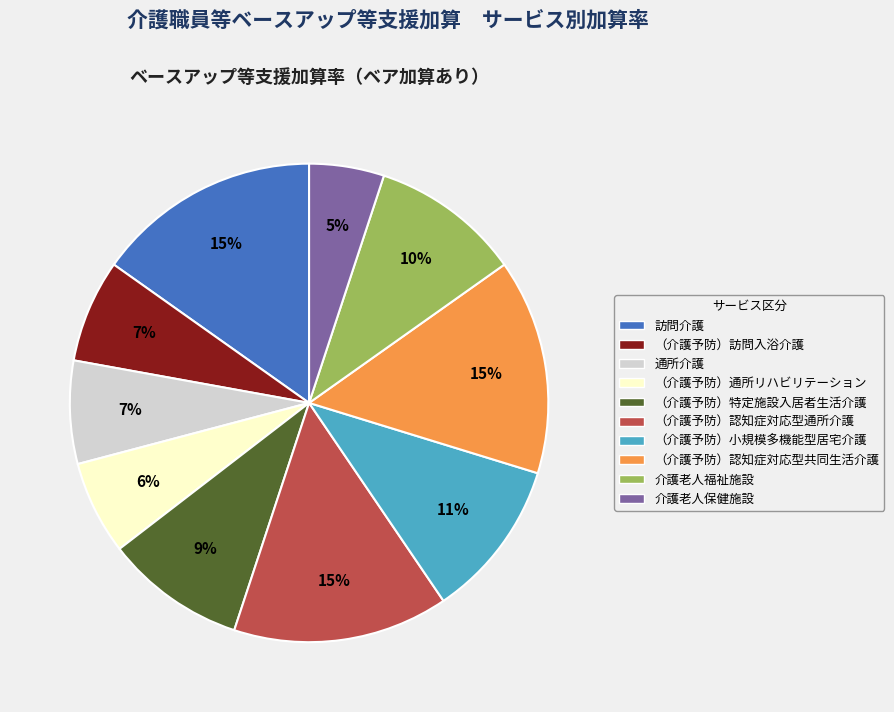

Count the number of slices in the pie.

10